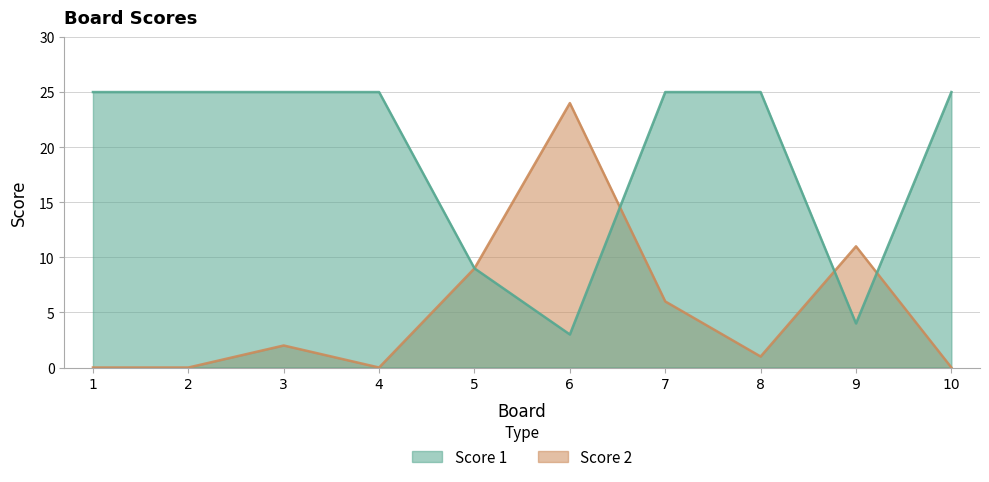

How many lines are shown in the chart?

2